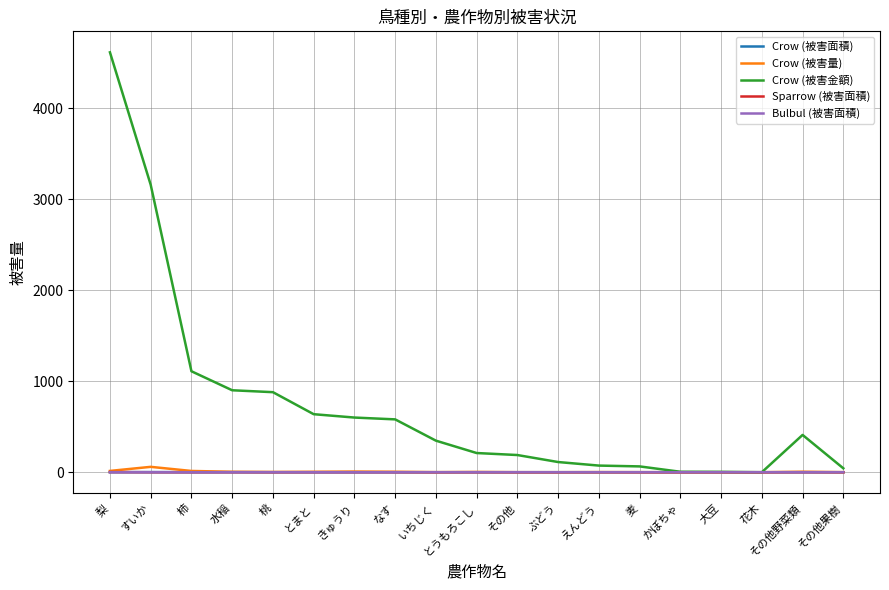

Which series has the largest total across all categories?

Crow (被害金額)